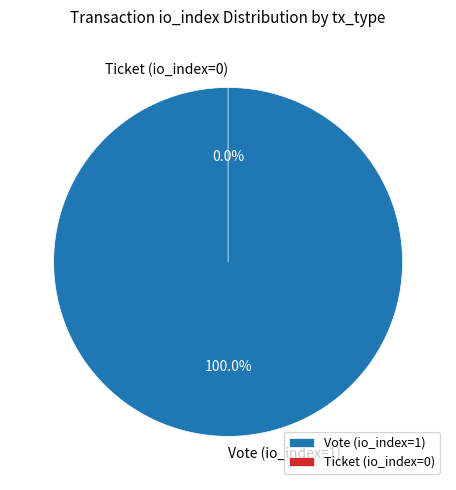

How many slices are in this pie chart?

2